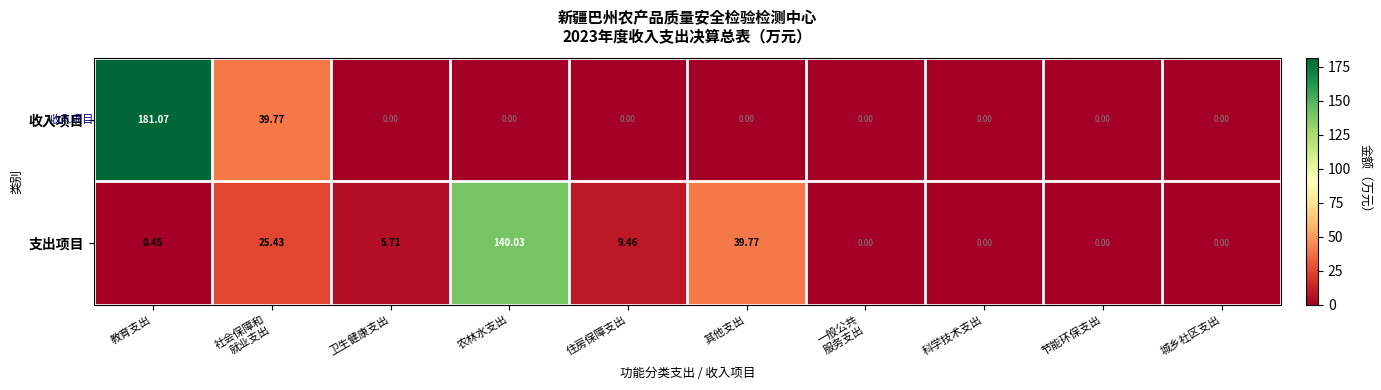

Where is 支出项目 nearest to the value 70?

其他支出